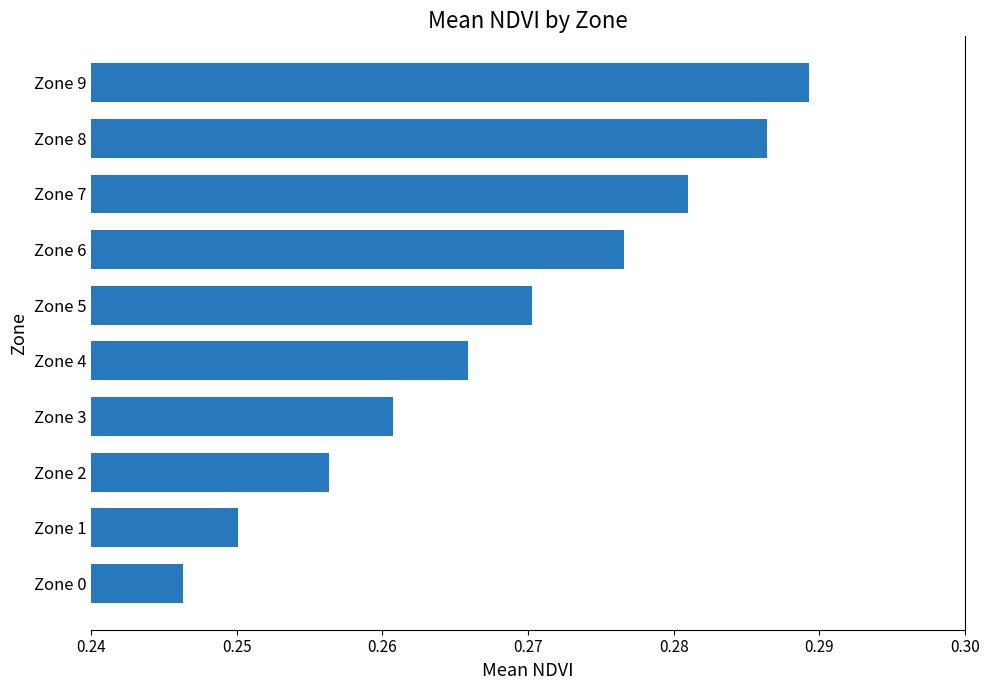

How many values are between 0 and 1?

10